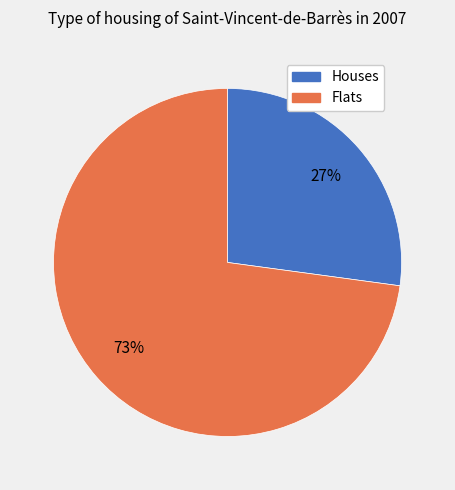

Which has a higher value, Flats or Houses?

Flats